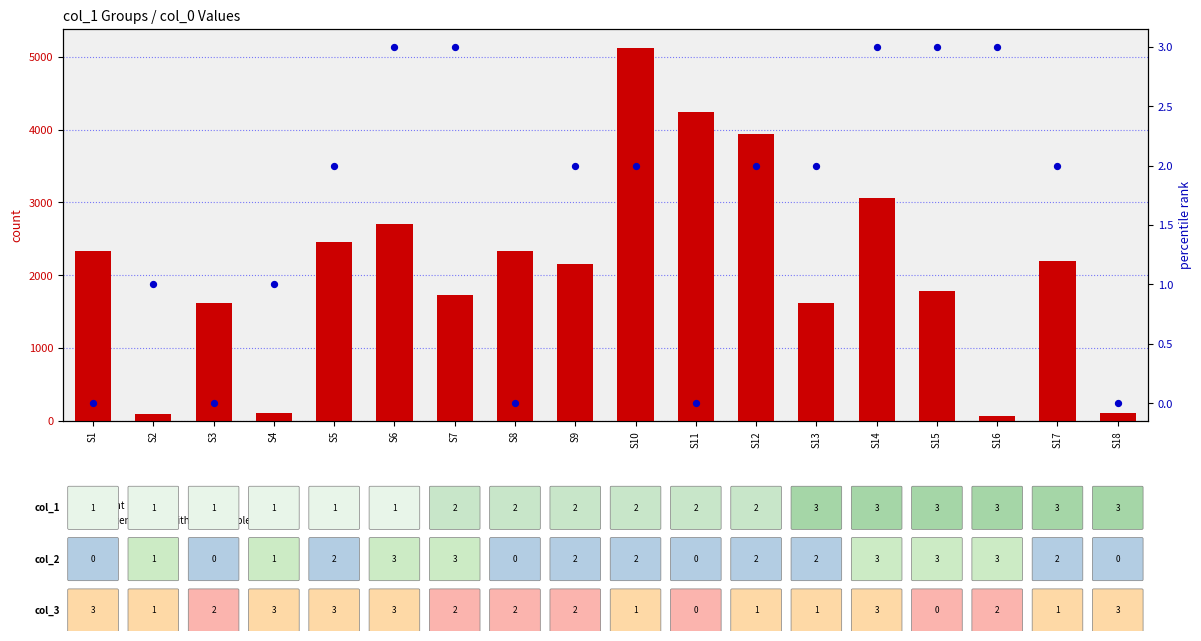

Which series has the widest spread of Y values?

count